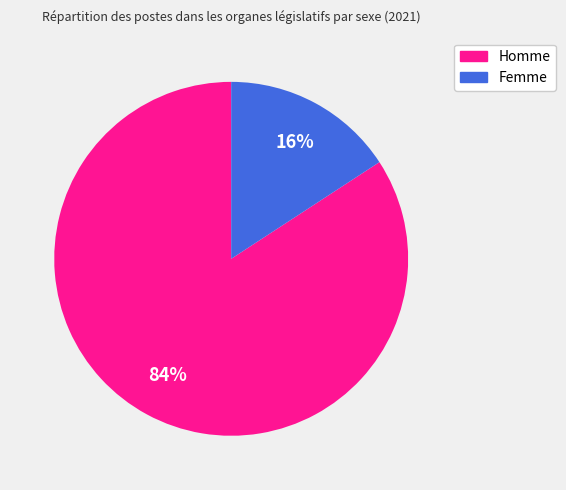

Which slice is the smallest?

Femme